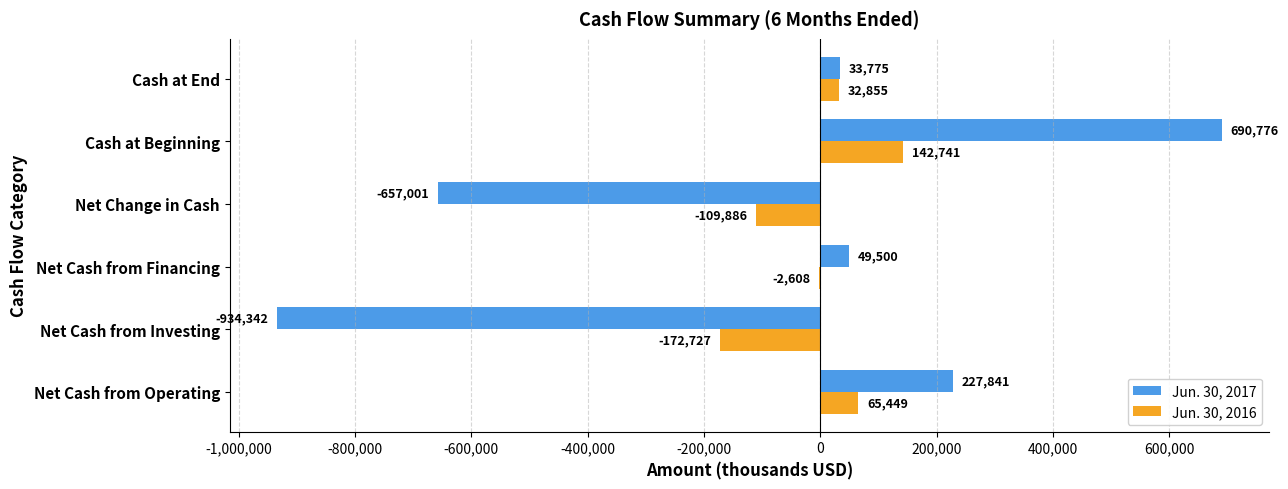

What is the total value across all series at Net Cash from Investing?

-1107069